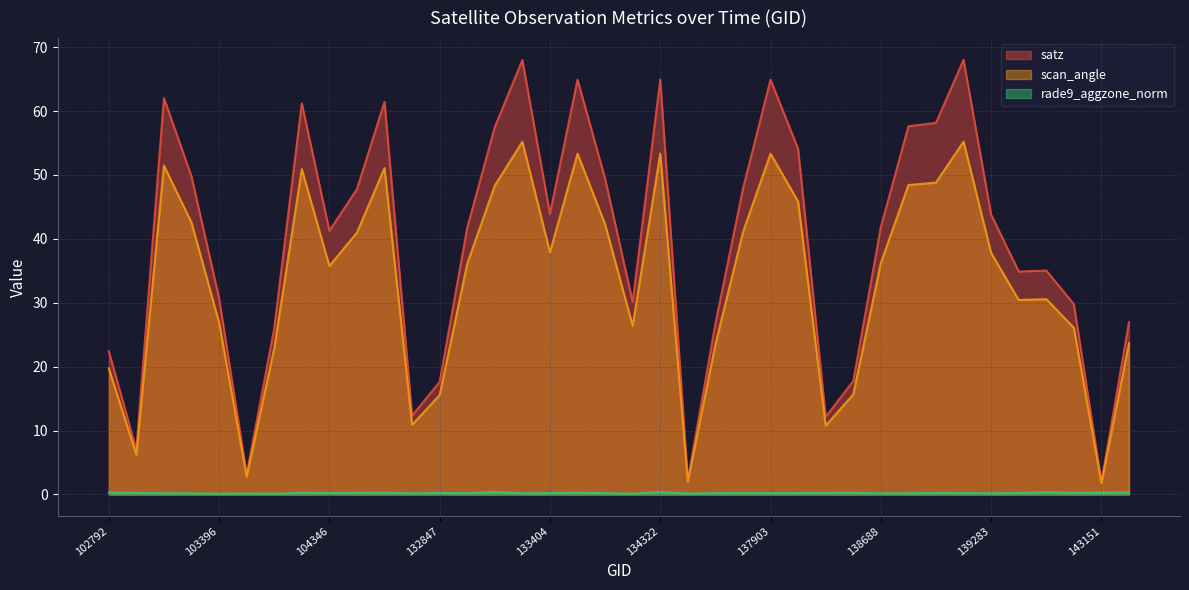

Rank the categories by scan_angle value from highest to lowest.

139269, 133392, 134322, 134124, 137903, 103160, 132296, 103868, 139080, 138881, 133209, 138092, 103278, 134138, 137715, 132123, 133404, 139283, 138688, 133027, 104346, 139475, 139462, 103396, 134308, 140059, 143752, 137322, 103634, 102792, 138296, 132847, 132669, 138105, 102911, 103515, 134505, 143151